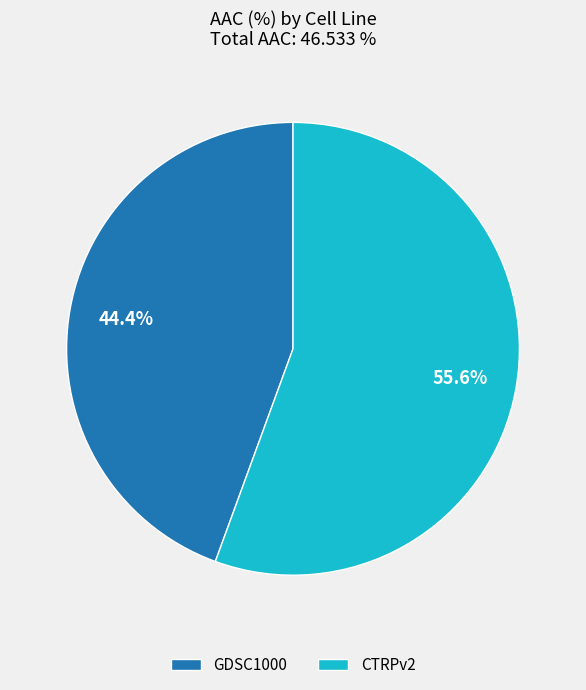

What percentage do GDSC1000 and CTRPv2 together represent?

100.0%